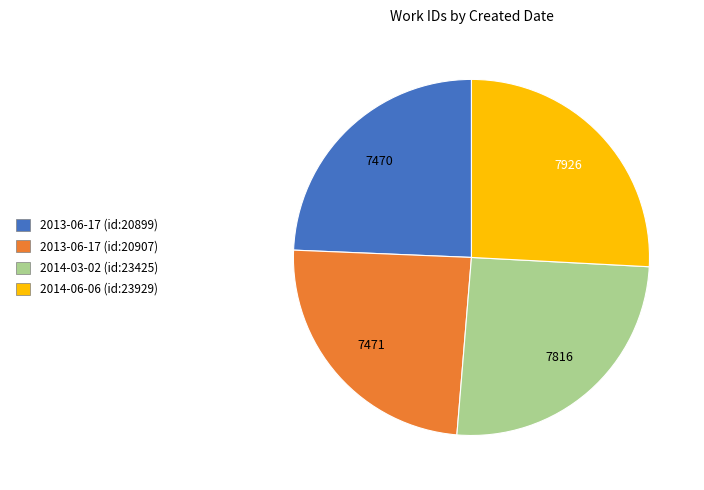

Count the number of slices in the pie.

4